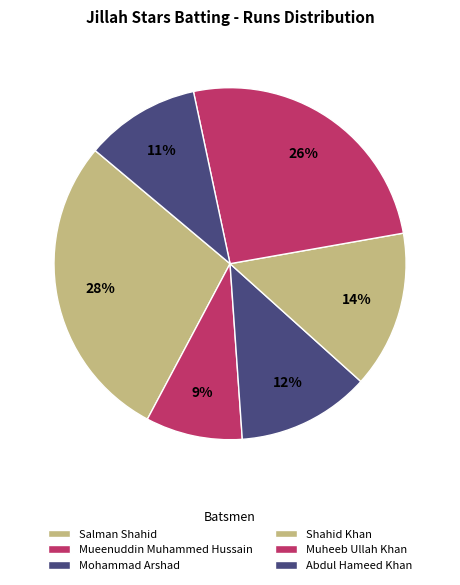

What portion of the pie excludes Salman Shahid?

71.7%